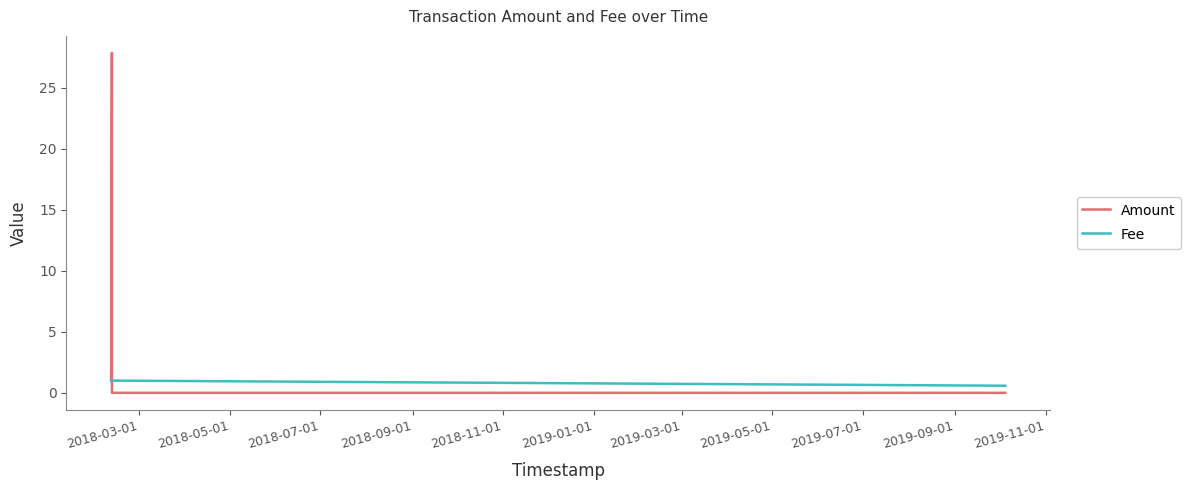

At how many categories does at least one series exceed 14?

1